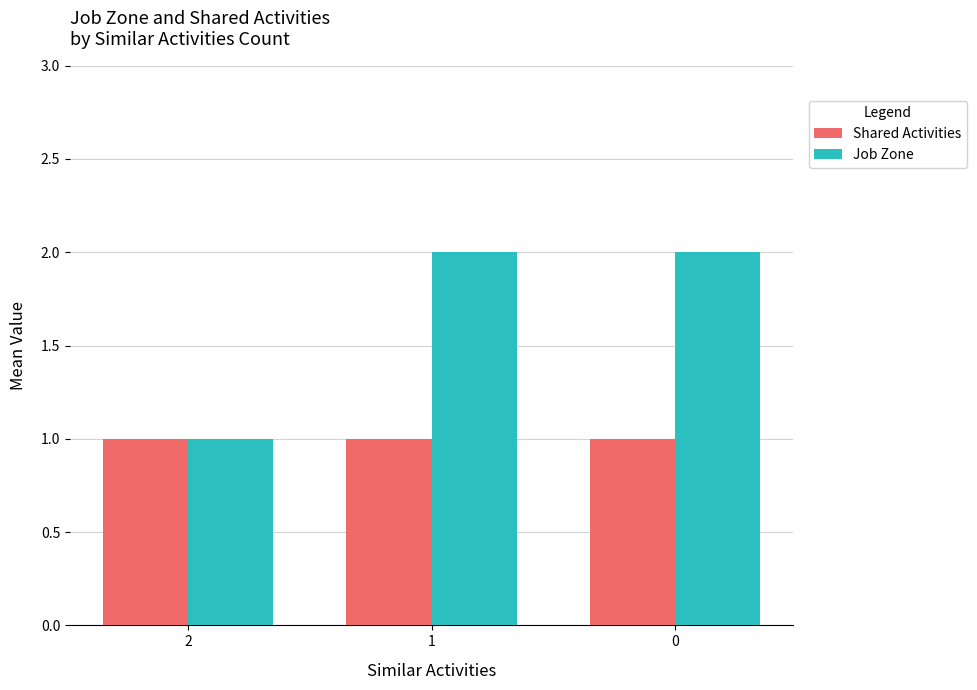

Rank the series by their average value, from highest to lowest.

Job Zone, Shared Activities